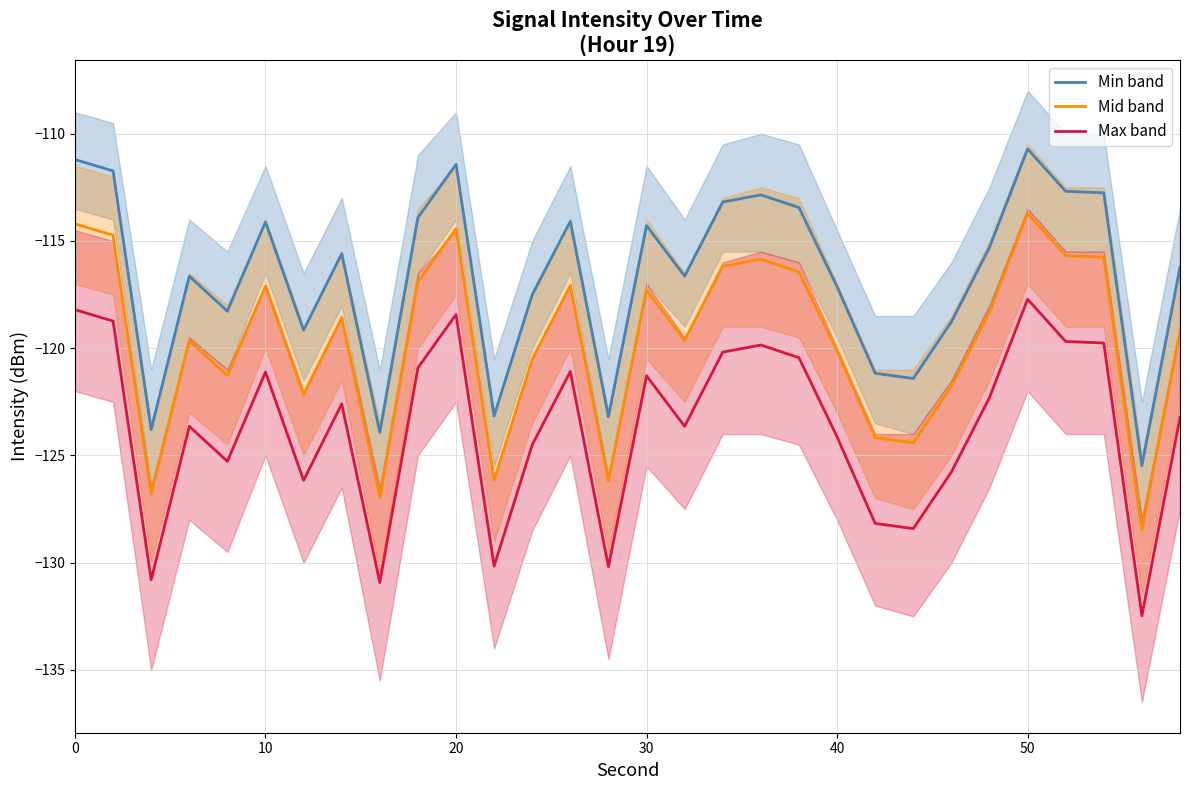

True or false: Max band and Mid band intersect in this chart.

False